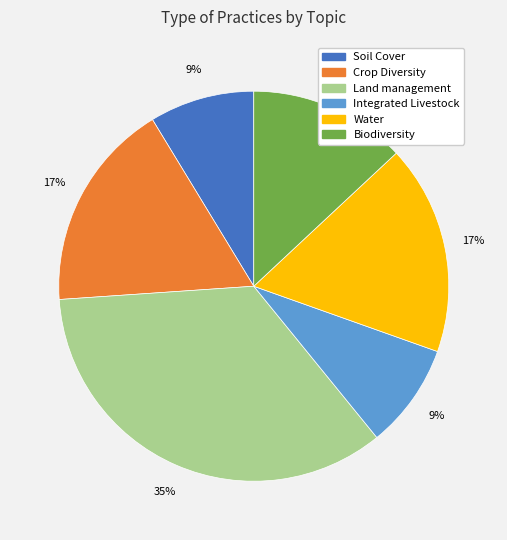

Is there any slice that represents more than half of the pie?

No